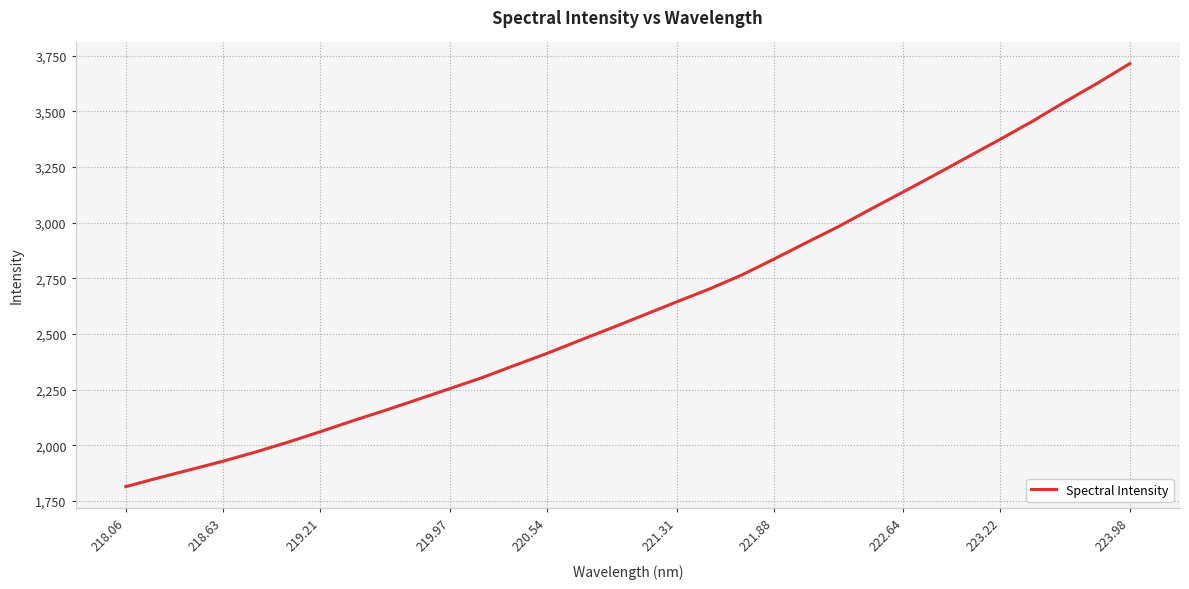

What is the difference between the maximum and minimum values?

1899.4